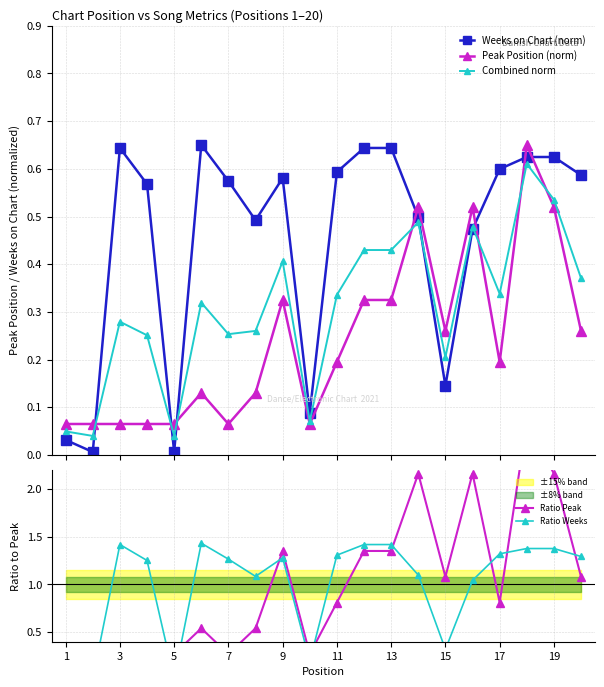

True or false: Combined norm has more than 1 interior local peaks.

True